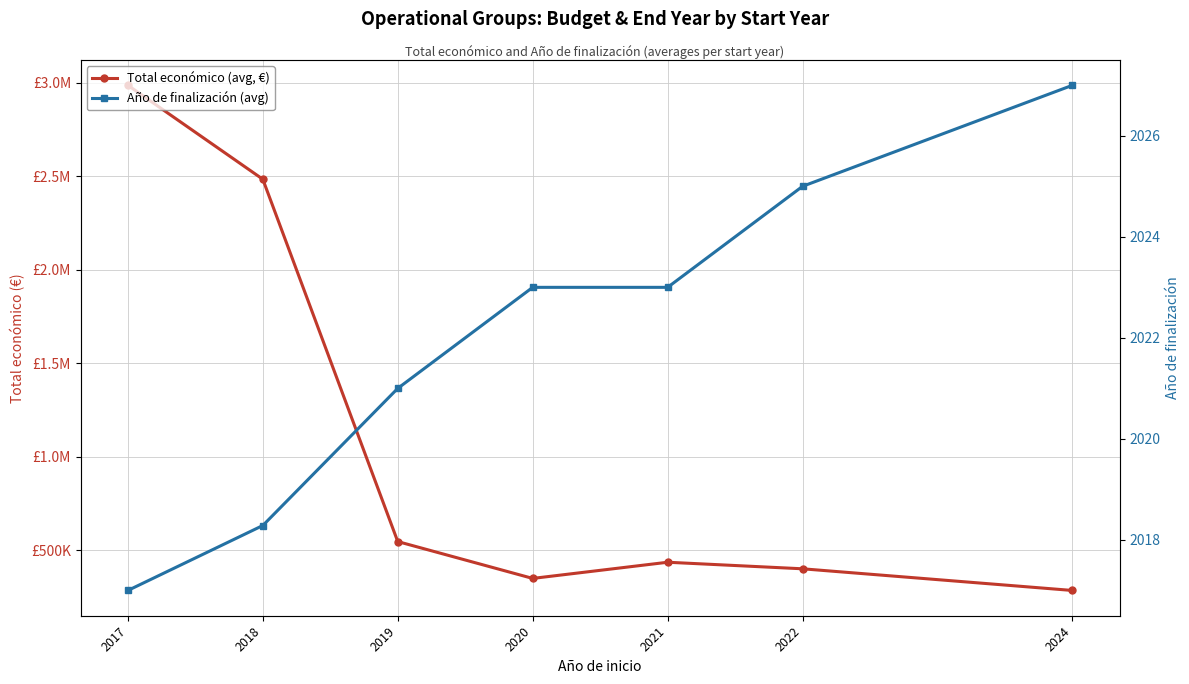

Rank the categories by Total económico (avg, €) value from lowest to highest.

2024, 2020, 2022, 2021, 2019, 2018, 2017